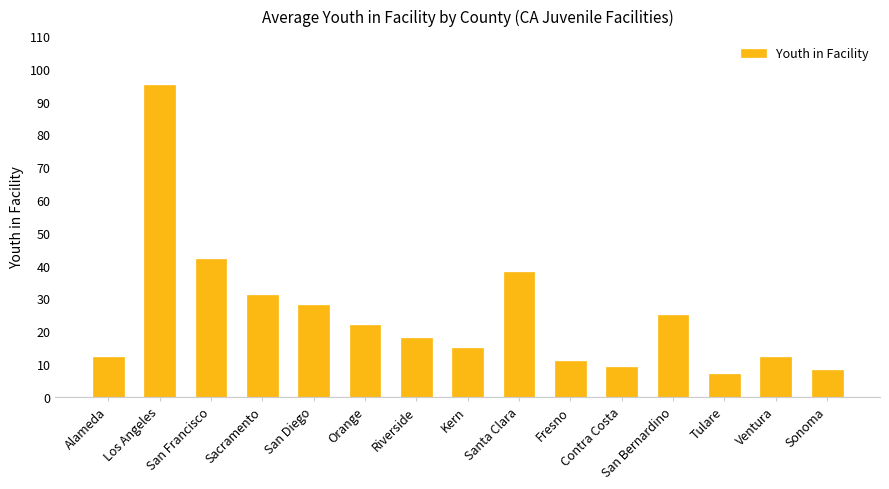

Read the value at Orange.

22